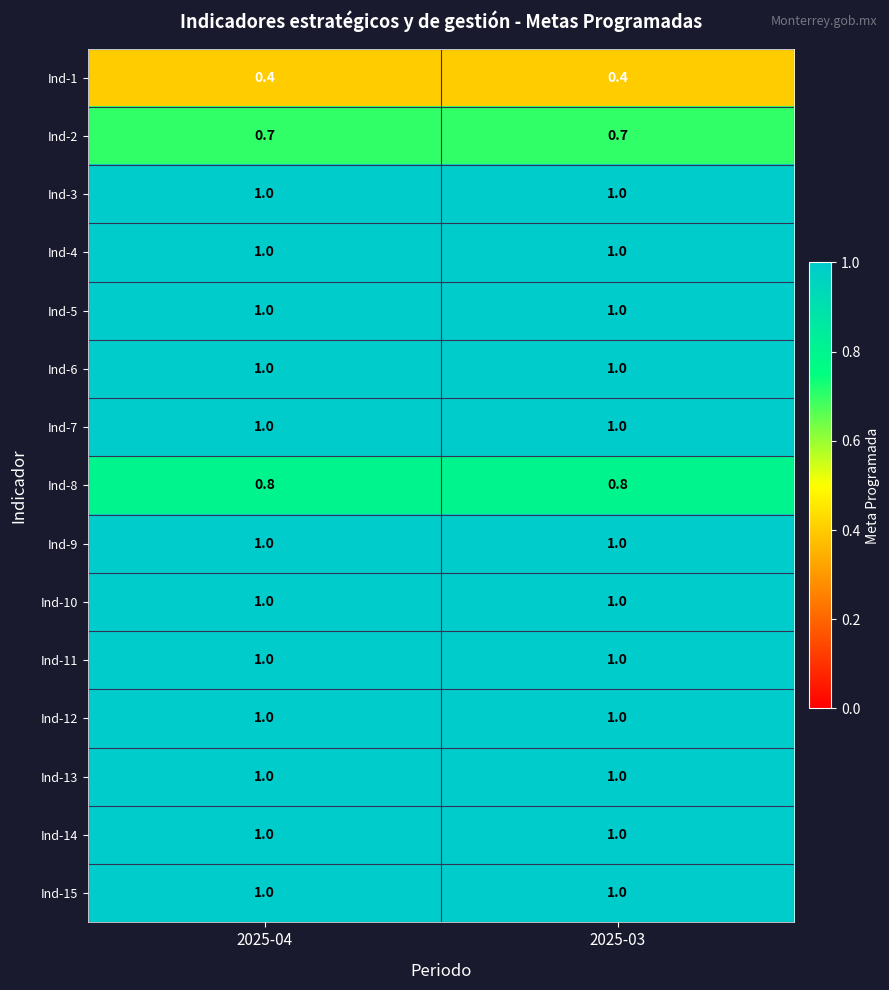

The Ind-11 series shows 1.6 at 2025-03. True or false?

False